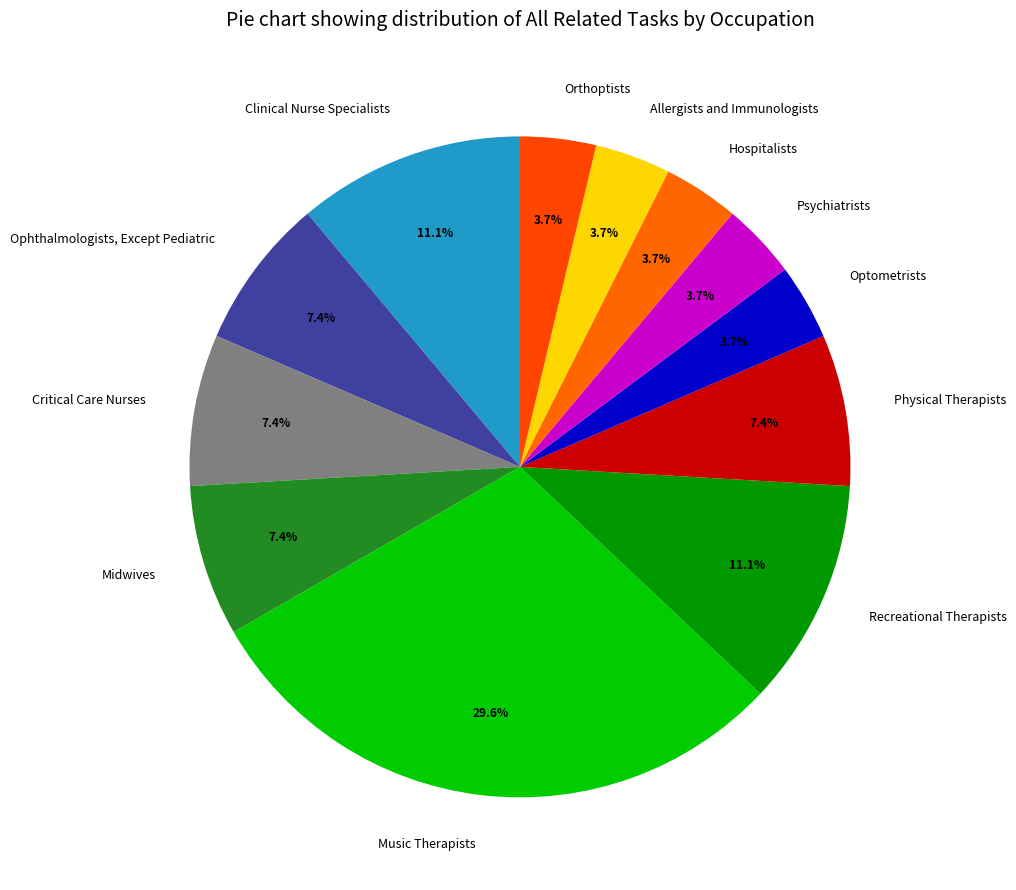

Which category has the biggest portion of the pie?

Music Therapists